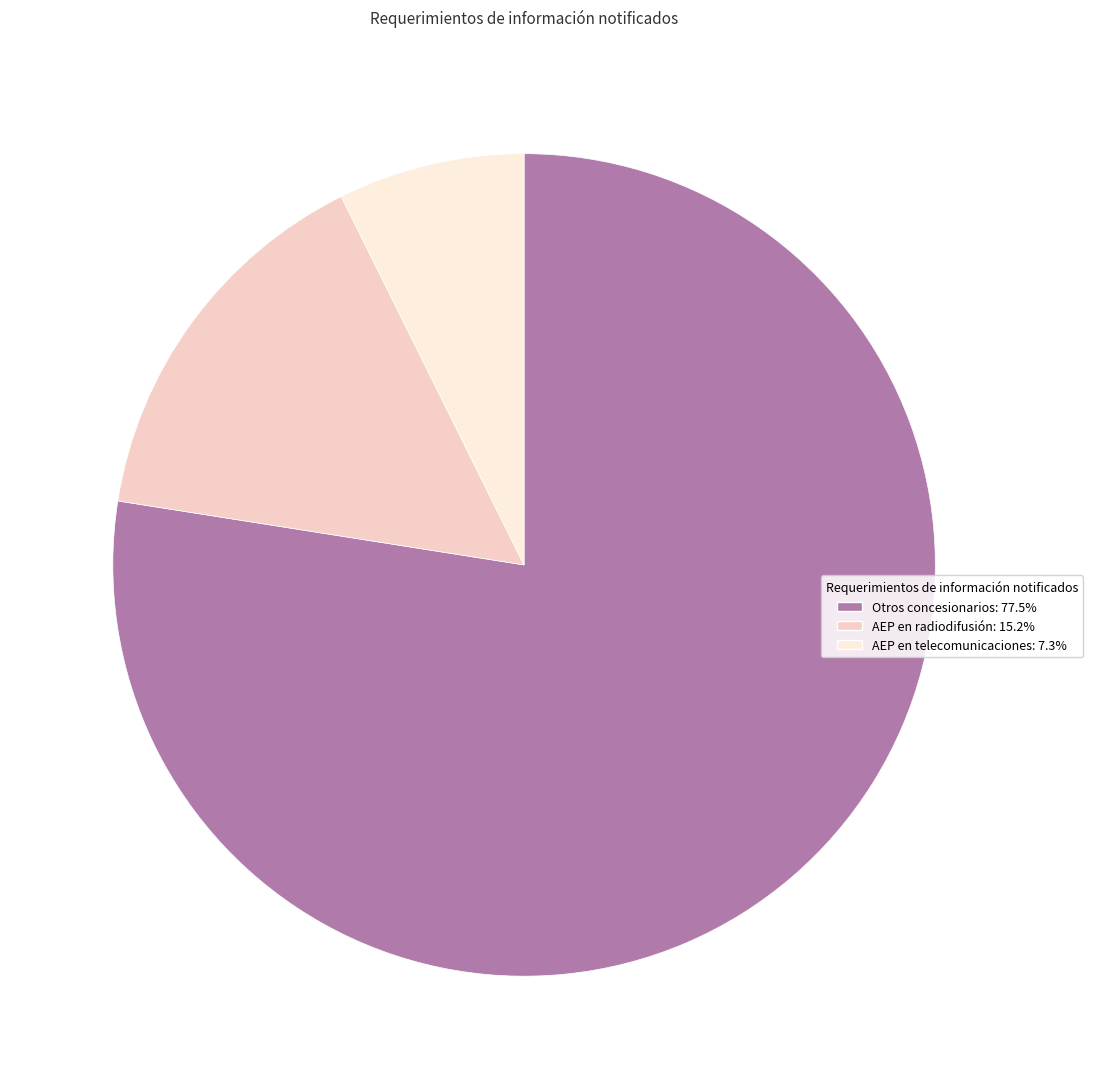

What is the ratio of the value at AEP en radiodifusión to the value at Otros concesionarios?

0.2